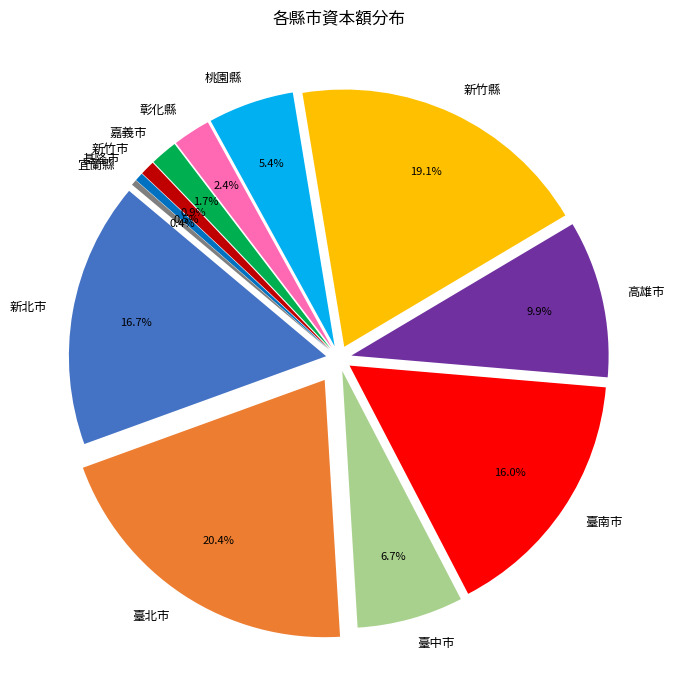

Count the number of slices in the pie.

12